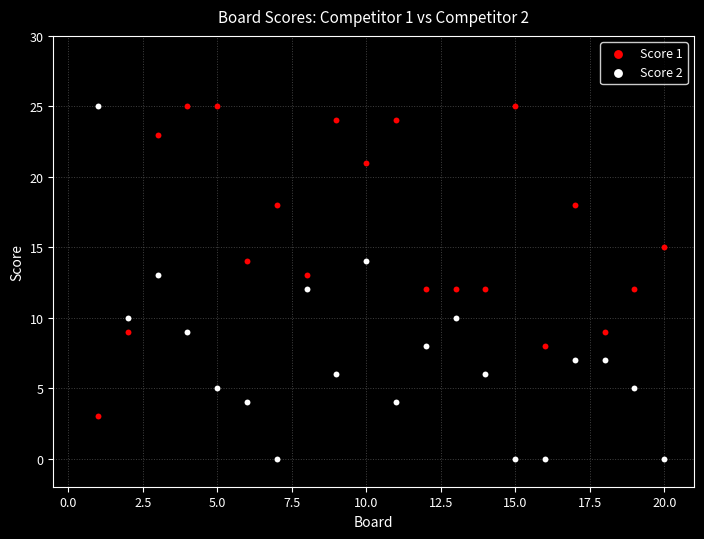

What are all the series names shown in the legend?

Score 1, Score 2